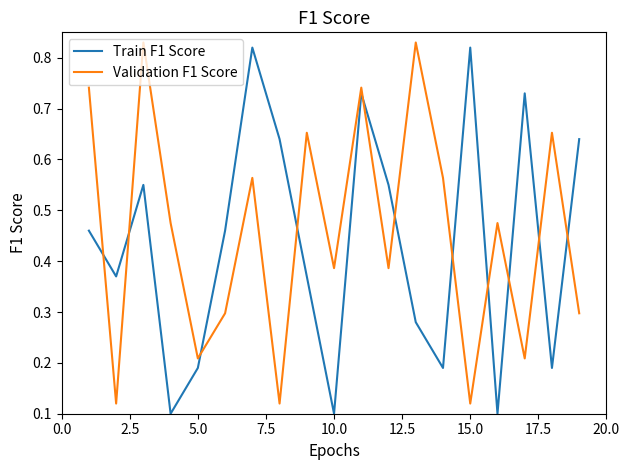

How many times do Validation F1 Score and Train F1 Score cross each other?

11